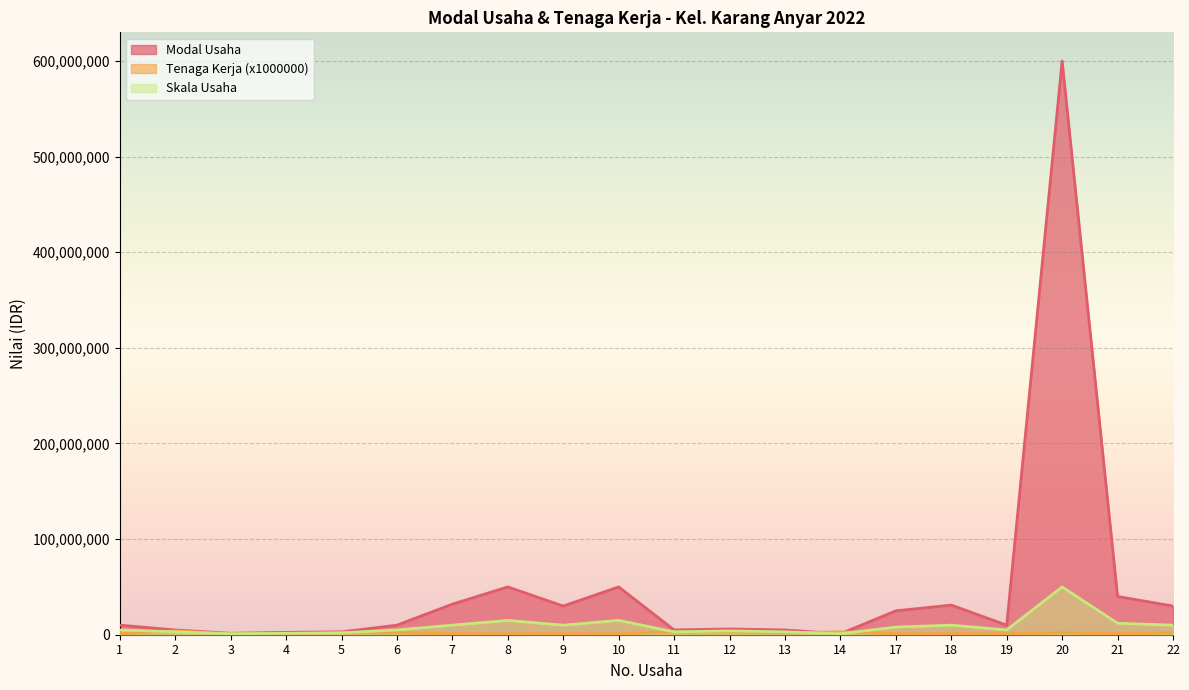

What is the value of the Skala Usaha point at the 12th from the left?

4000000